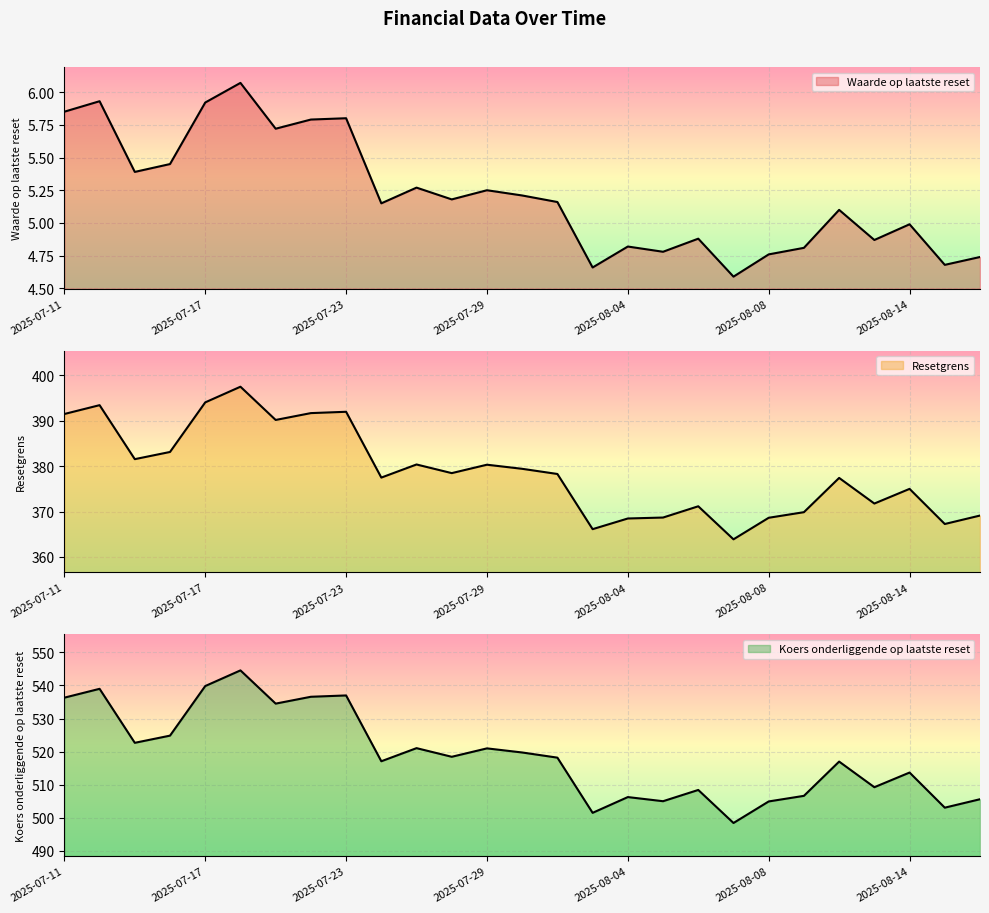

What is the difference between the maximum and minimum values in the Resetgrens series?

33.7